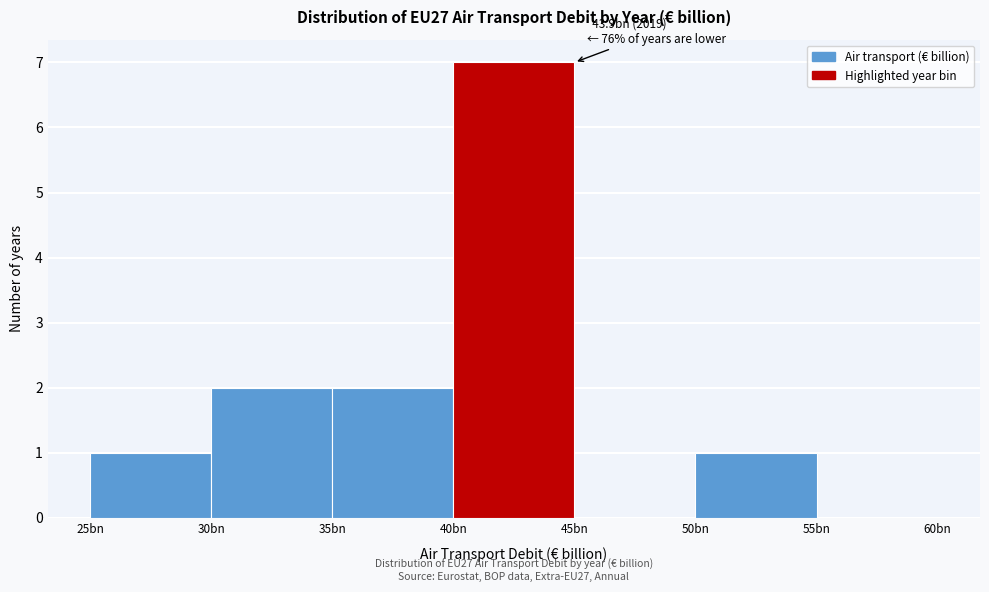

Reading left to right, extract all data points from this chart.

25bn=1	30bn=2	35bn=2	40bn=7	45bn=0	50bn=1	55bn=0